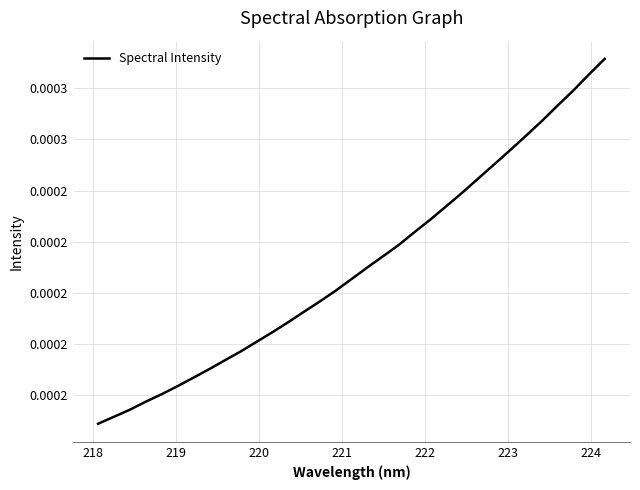

Does the chart have visible grid lines?

Yes